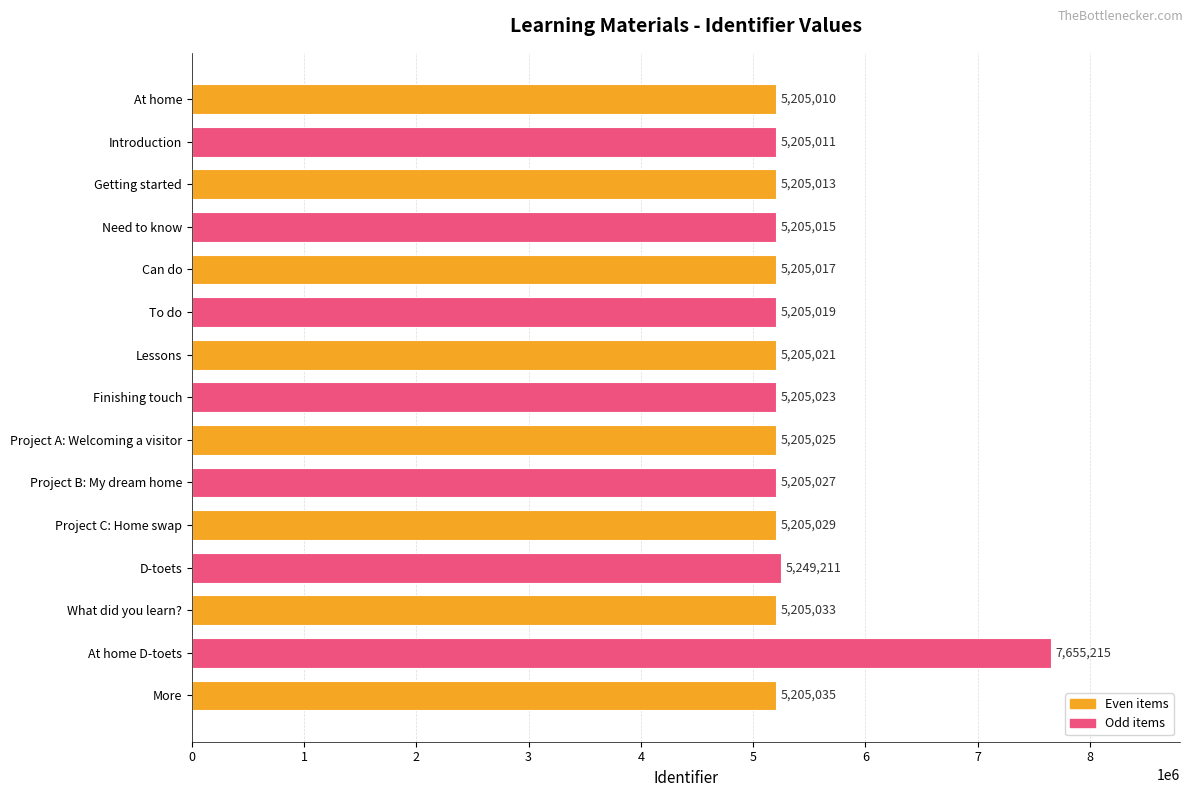

What is the minimum value shown in the chart?

5205010